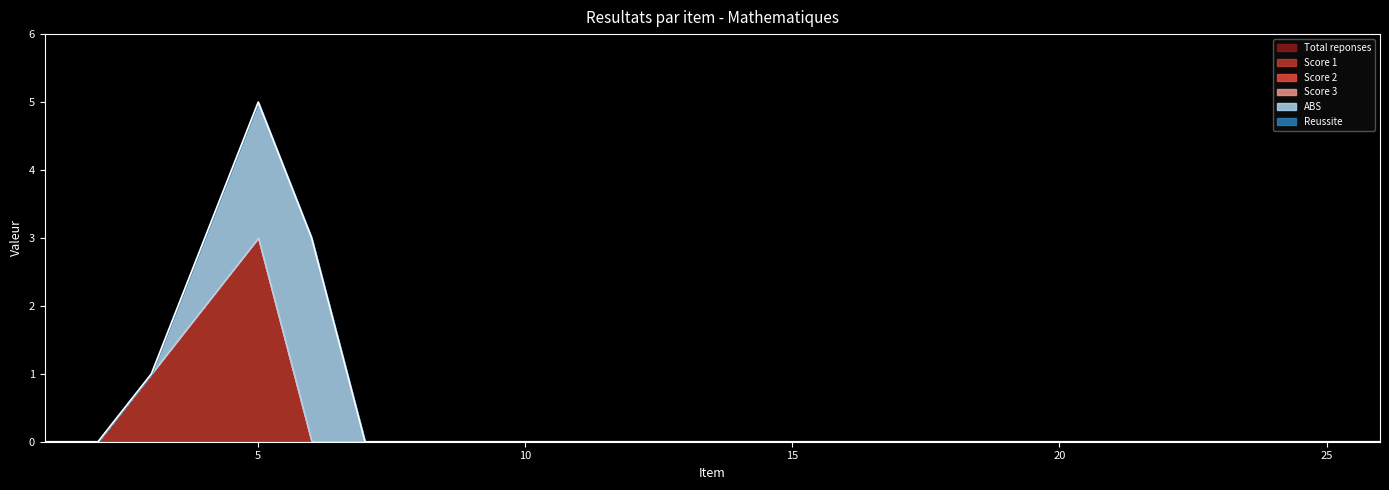

What are all the series names shown in the legend?

Total reponses, Score 1, Score 2, Score 3, ABS, Reussite